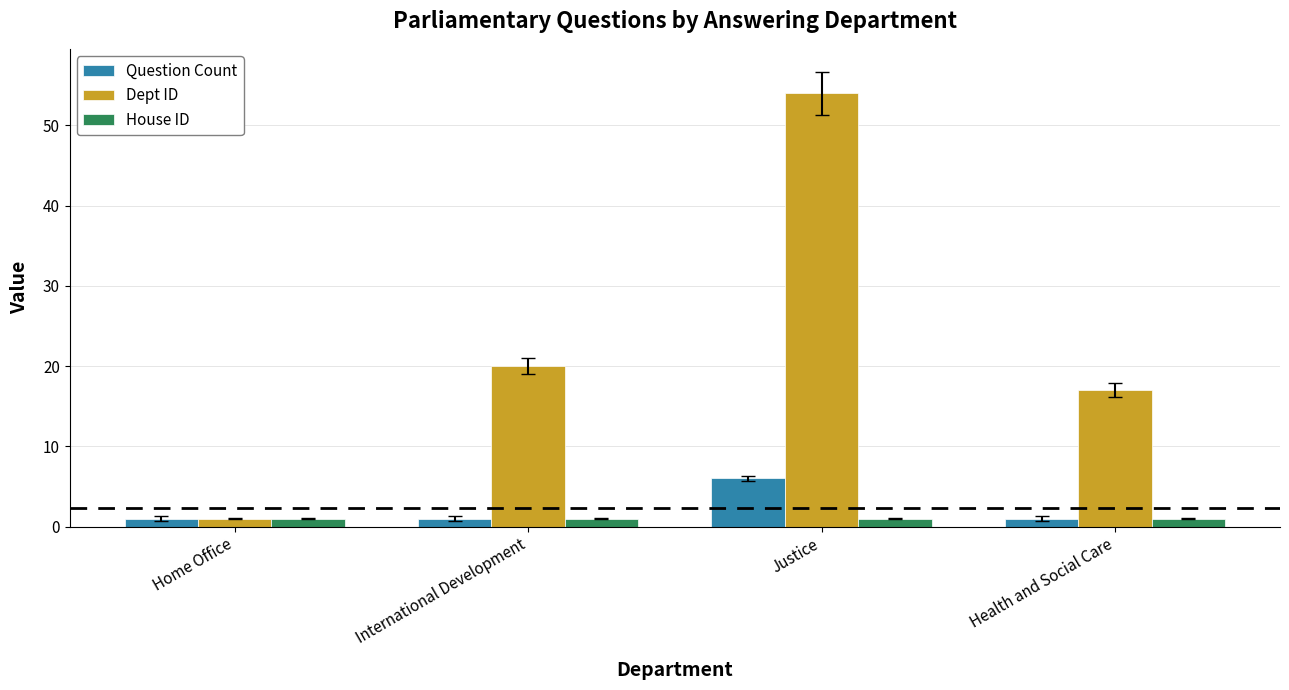

What is the minimum value shown in the chart?

1